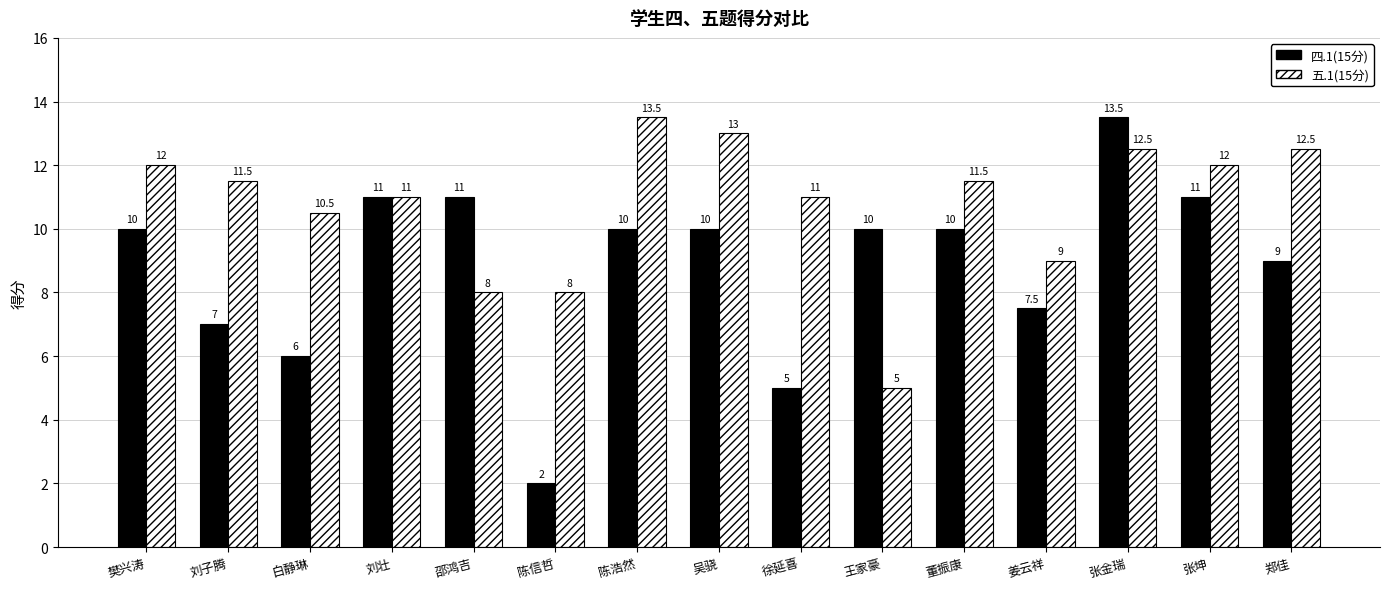

Which series has the largest range (max minus min)?

四.1(15分)